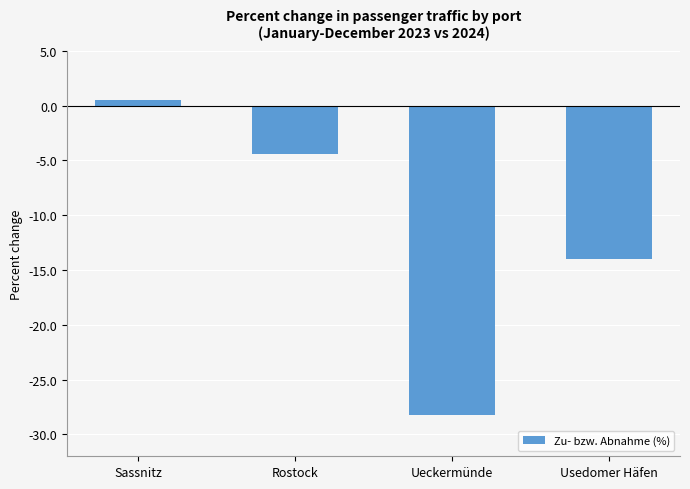

What is the minimum value shown in the chart?

-28.2